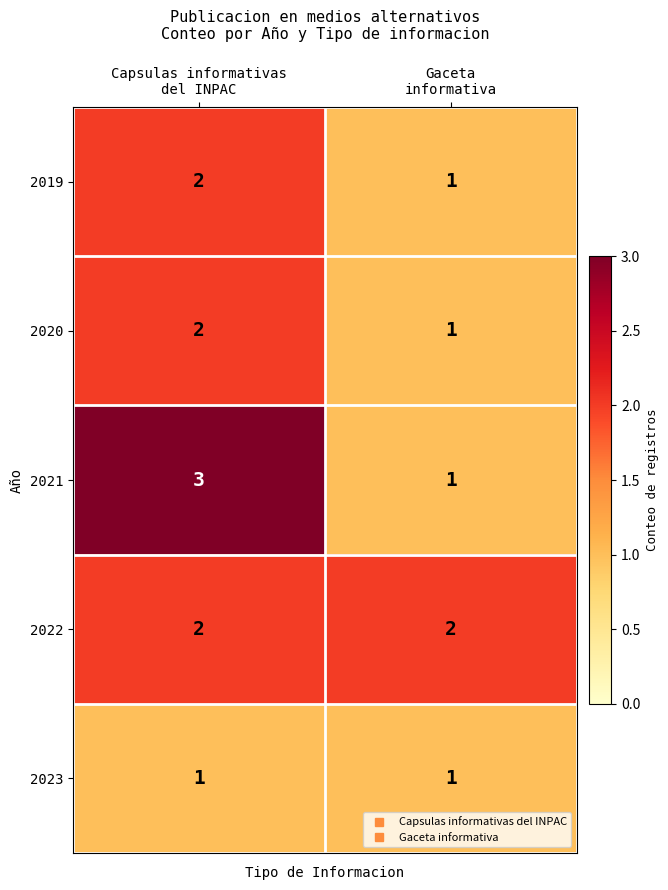

Reading left to right, list all the values displayed in this chart.

2019: 2	1
2020: 2	1
2021: 3	1
2022: 2	2
2023: 1	1